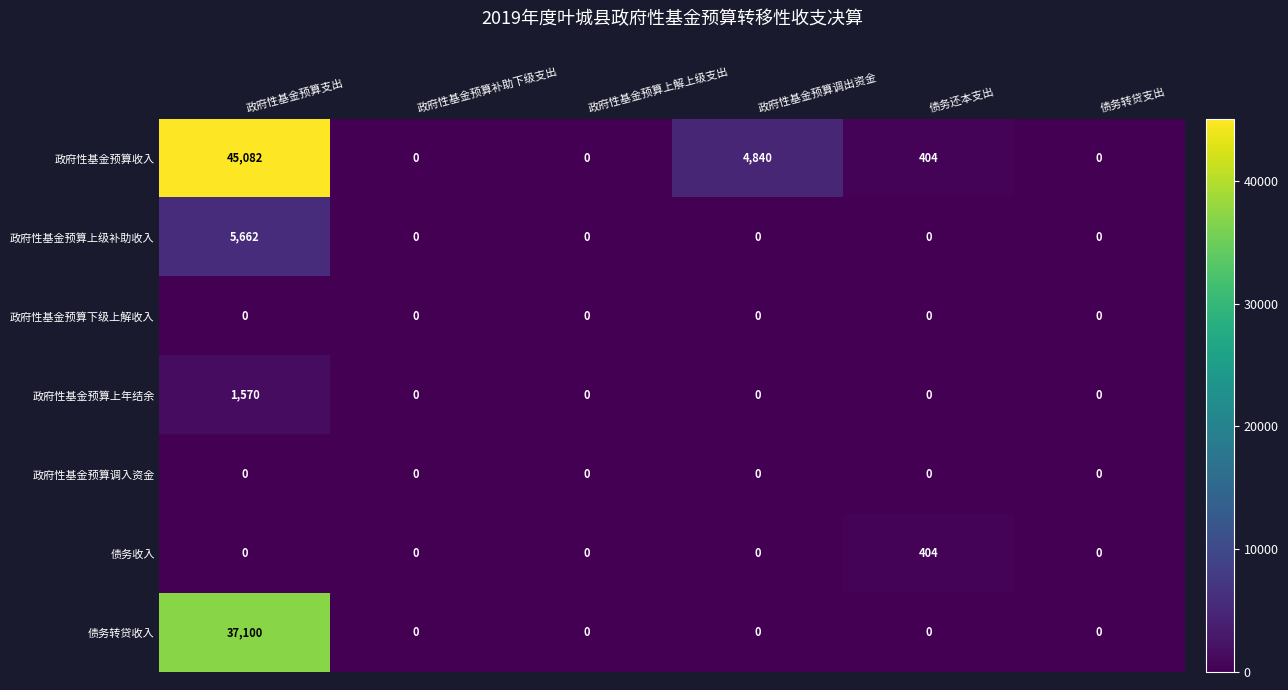

At which category is the sum across all series the highest?

政府性基金预算支出